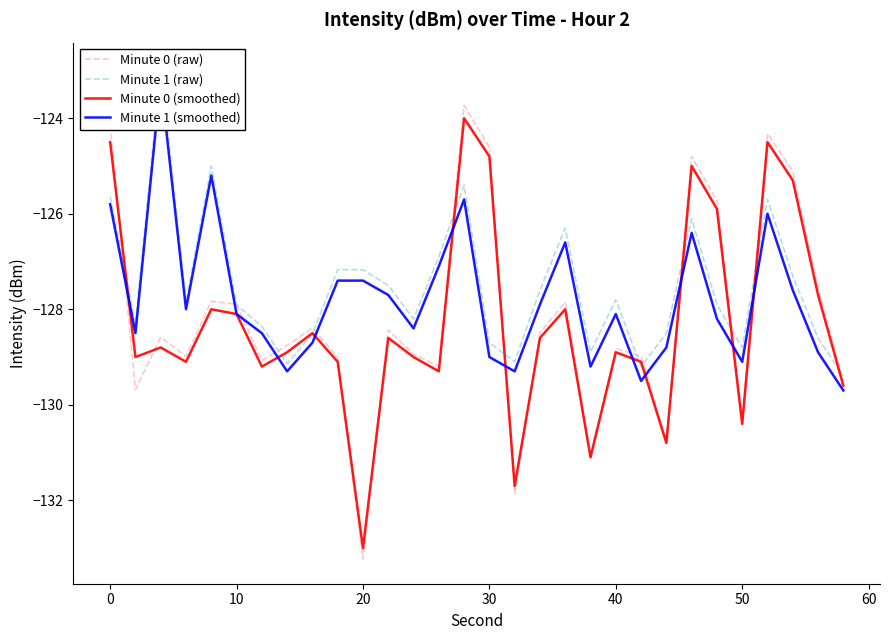

Which series has the largest range (max minus min)?

Minute 0 (raw)